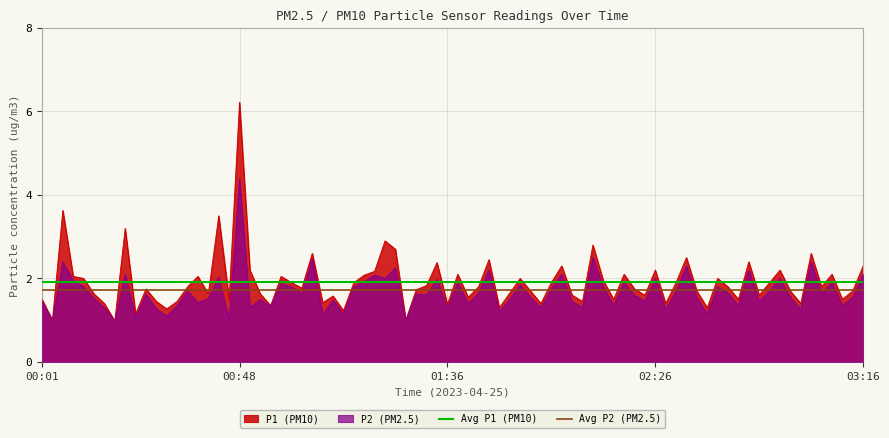

Is it true that Avg P1 (PM10) equals 3.2 at 00:01?

False